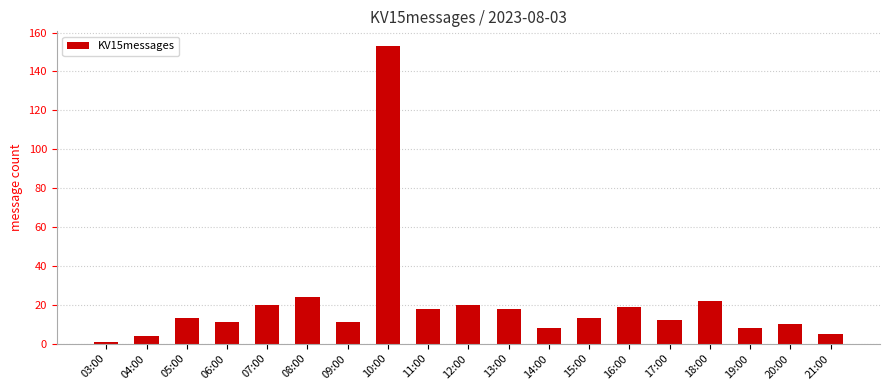

How many data points does each series have?

19